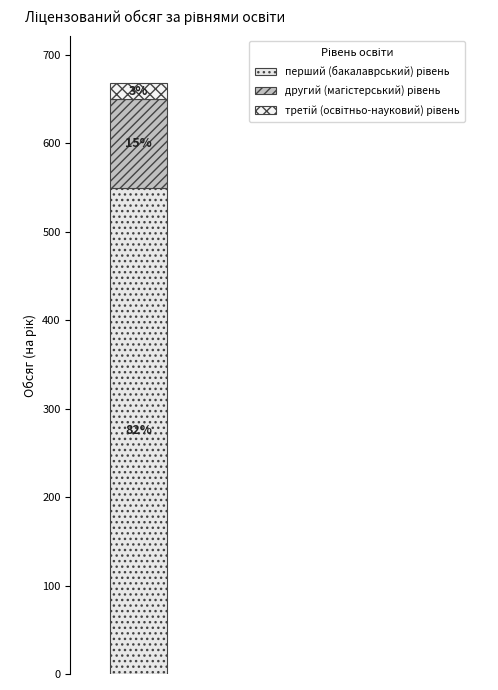

Does the chart contain stacked bars?

Yes